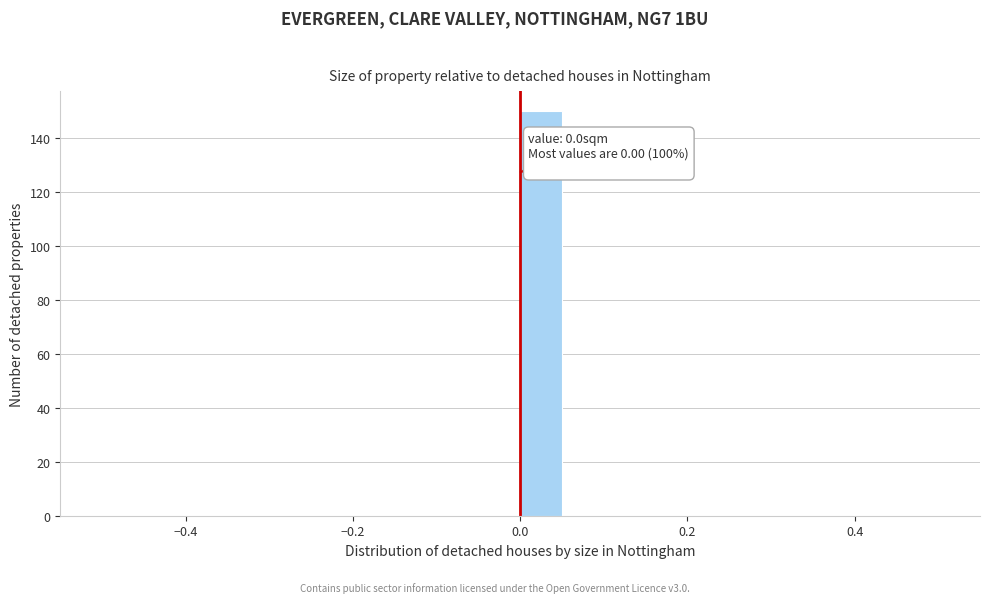

Around what value on the x-axis is the tallest bar? Give the approximate position of its centre, as read against the axis.

0.02